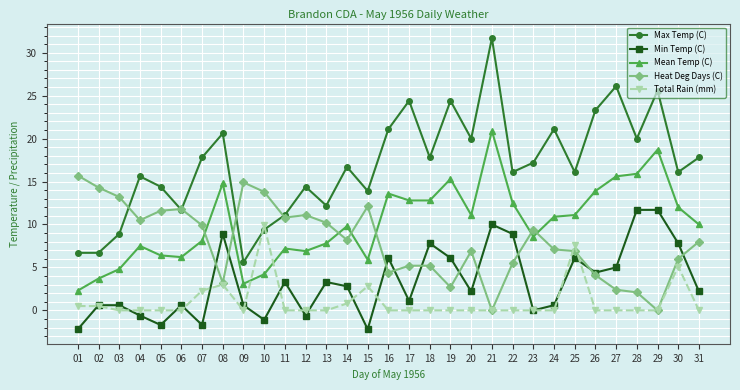

What is the total value across all series at 19?

48.5